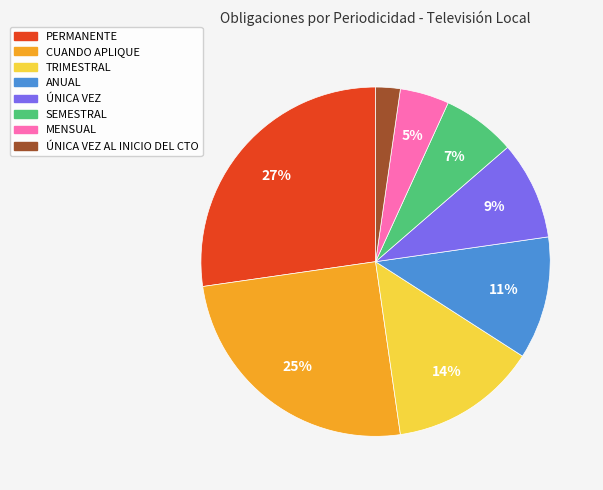

Does any single category account for the majority?

No